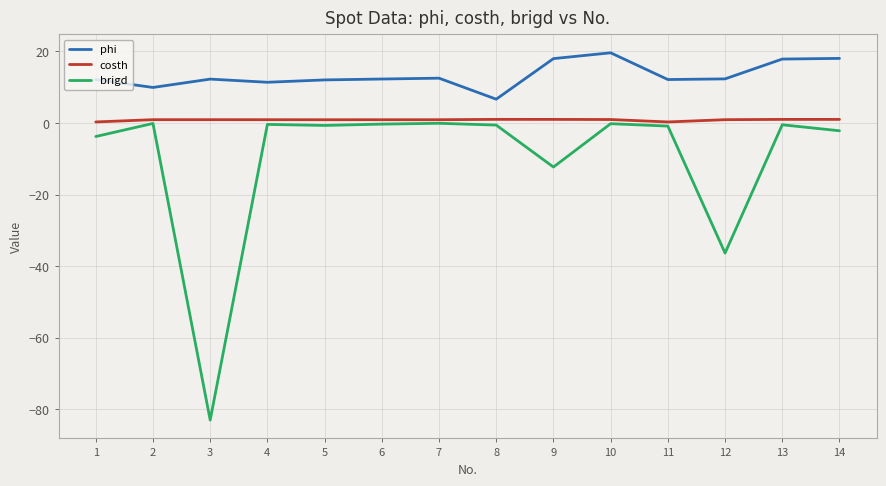

True or false: brigd and costh intersect in this chart.

False